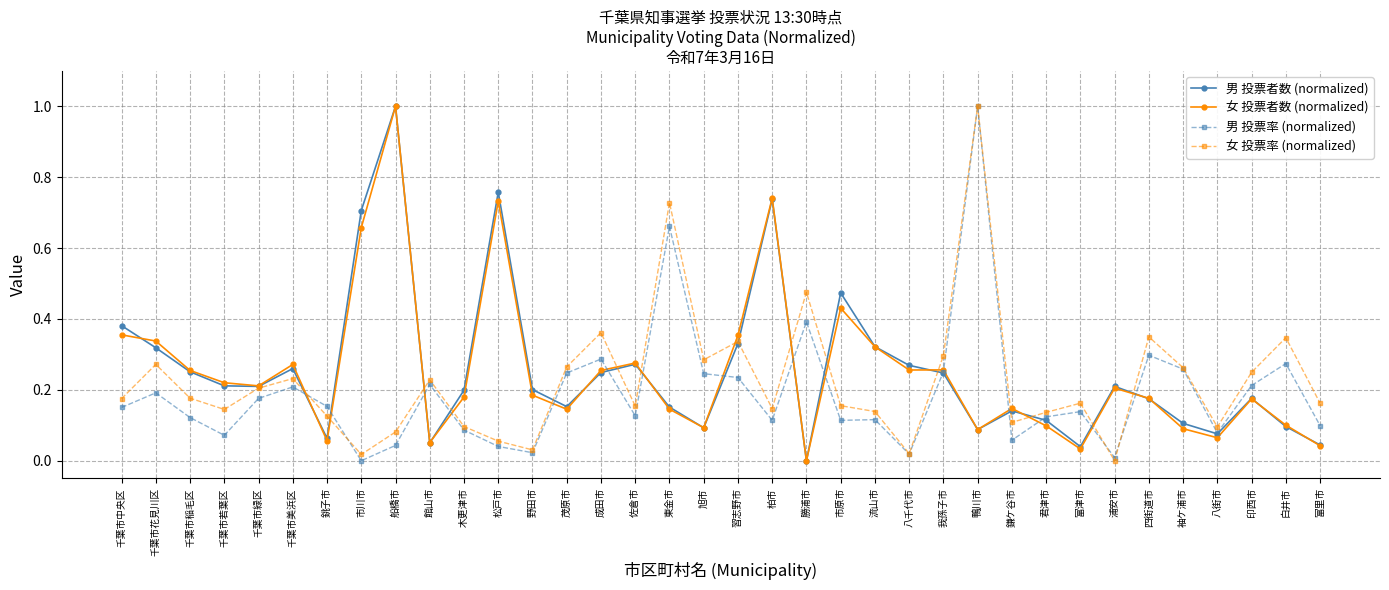

True or false: 男 投票者数 (normalized) has more than 1 points higher than both neighbors.

True